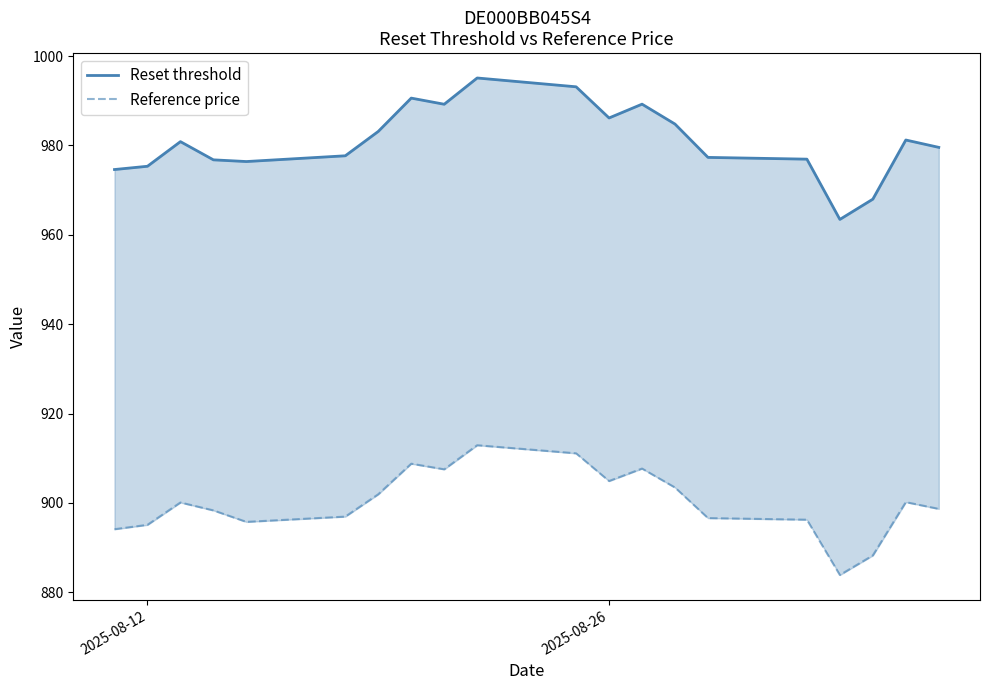

What is the minimum value for Reference price?

883.9